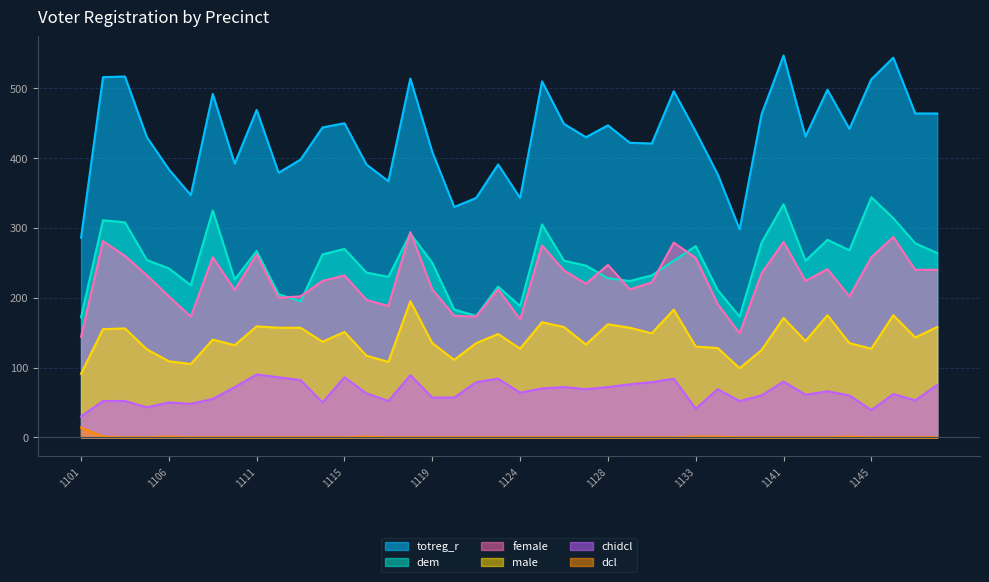

How many lines are shown in the chart?

6